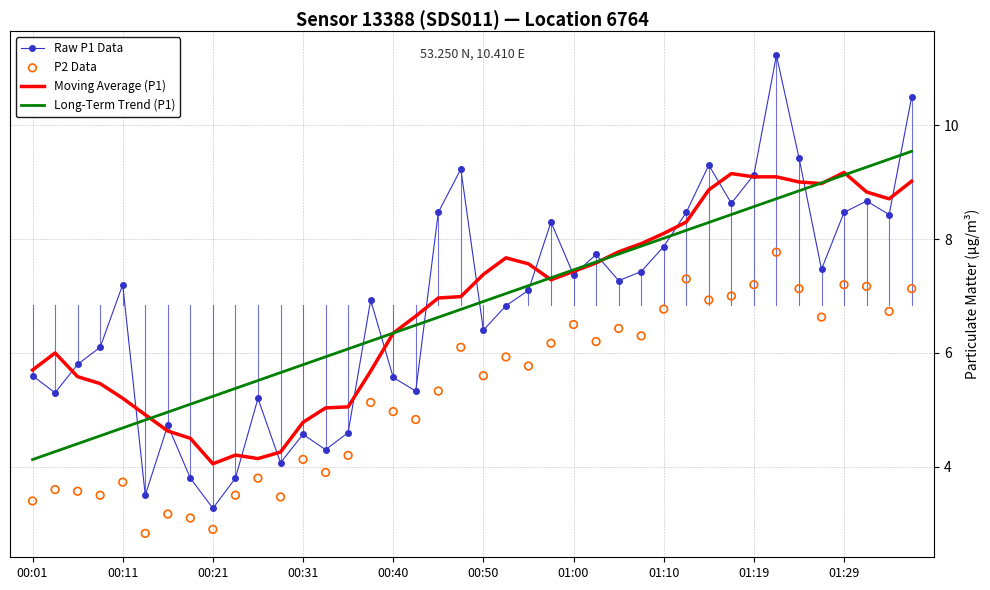

At how many categories does at least one series exceed 9?

10